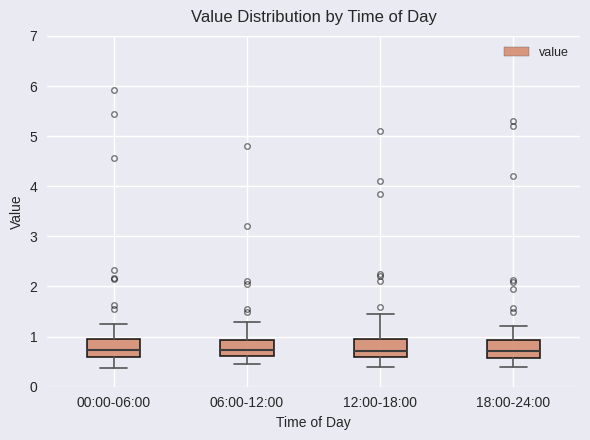

Where does the lower whisker of the box for 00:00-06:00 end on the y-axis? The values are not printed on the chart, so give them approximately, as read against the axis.

0.4